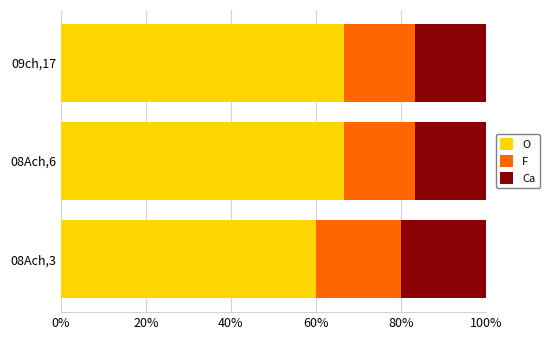

What is the total value across all series at 09ch,17?

100.0